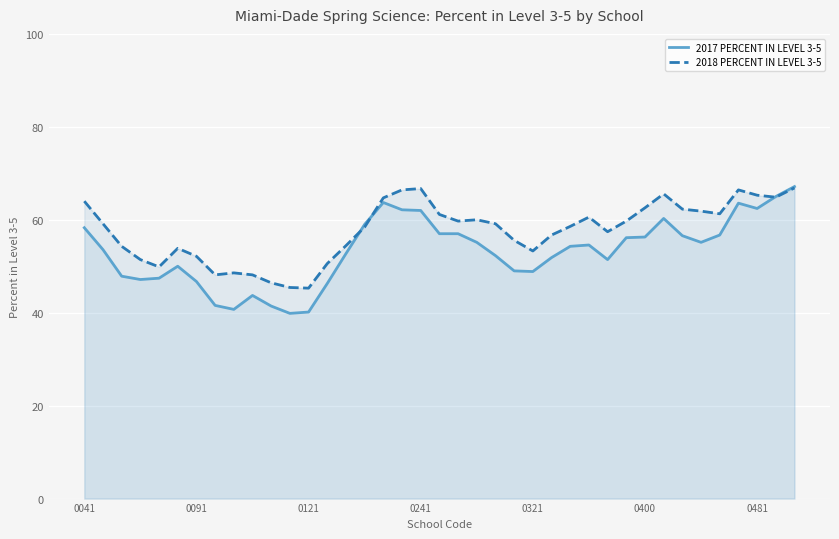

The 2018 PERCENT IN LEVEL 3-5 series shows 104.0 at 32. True or false?

False